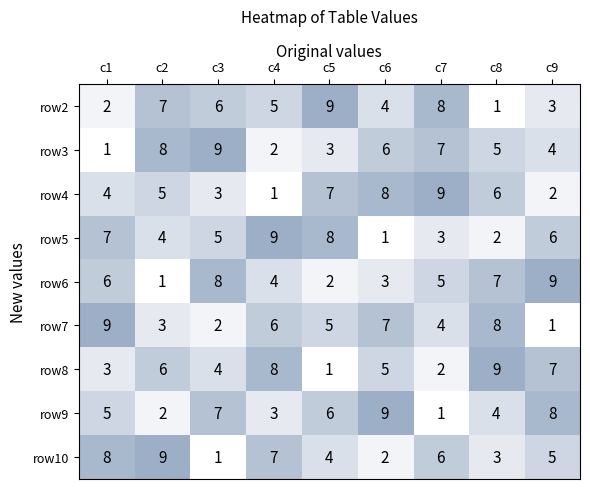

At how many categories does at least one series exceed 2?

9